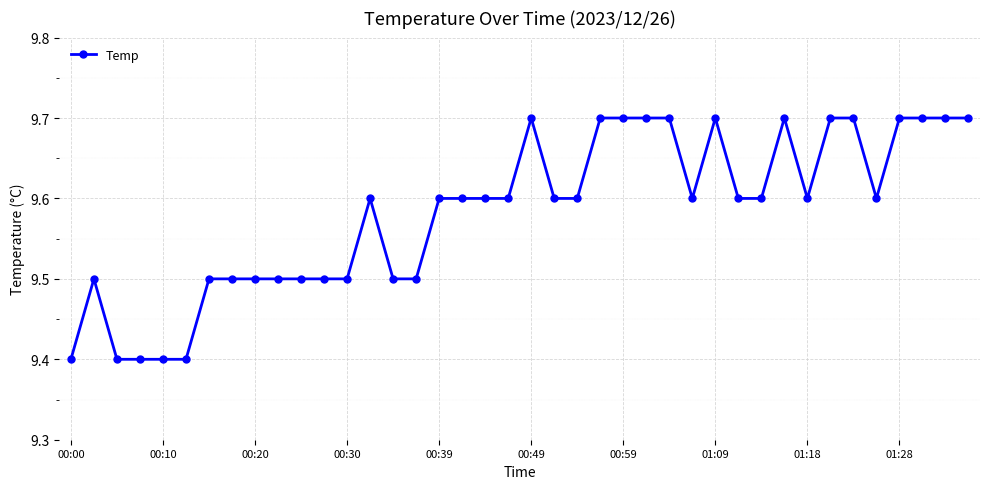

What is the minimum value shown in the chart?

9.4